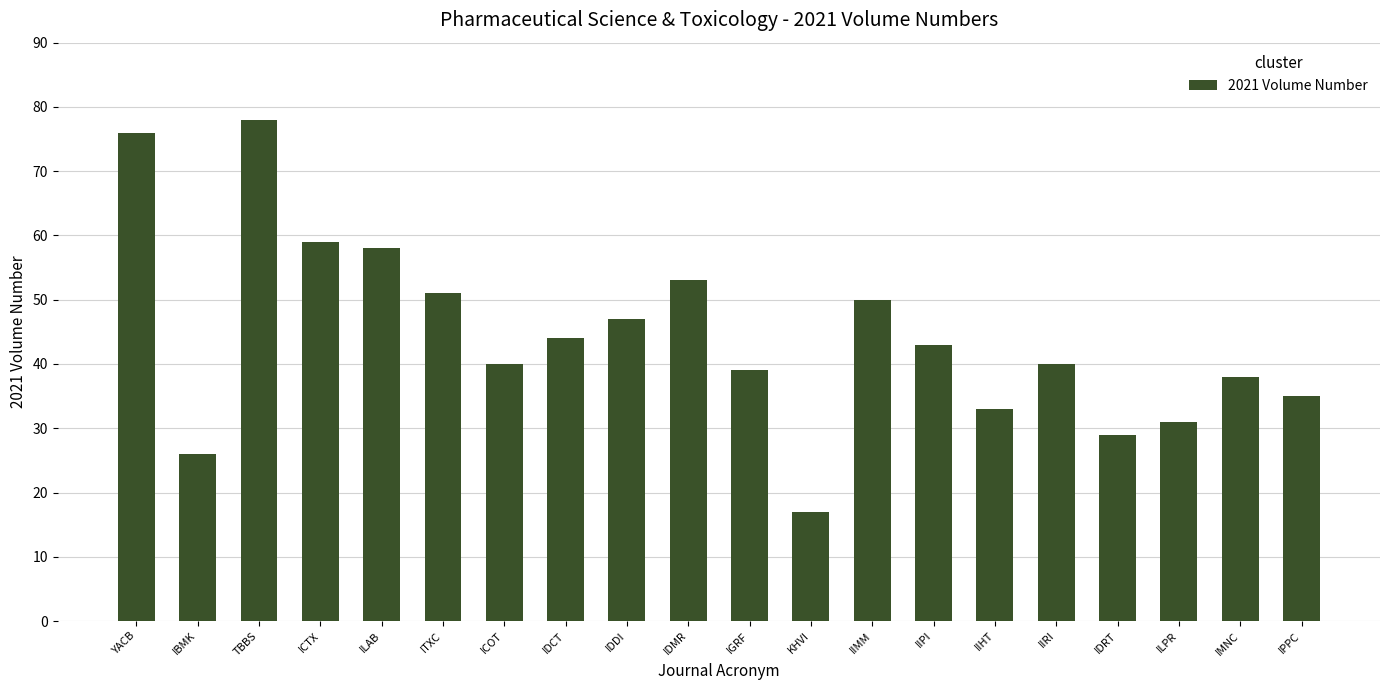

What is the change in value from YACB to ITXC?

-25